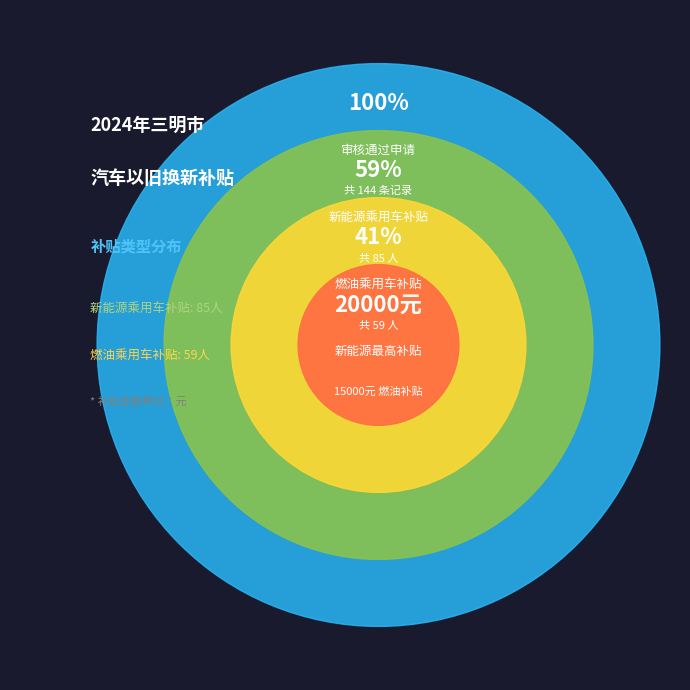

The 新能源乘用车补贴 slice represents 47% of the pie. True or false?

False